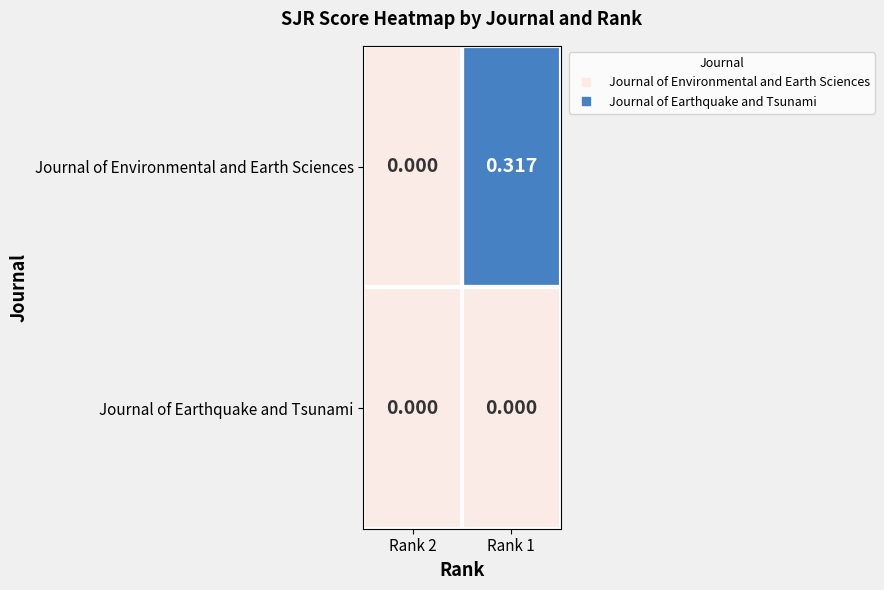

Which series has the widest spread of values?

Journal of Environmental and Earth Sciences